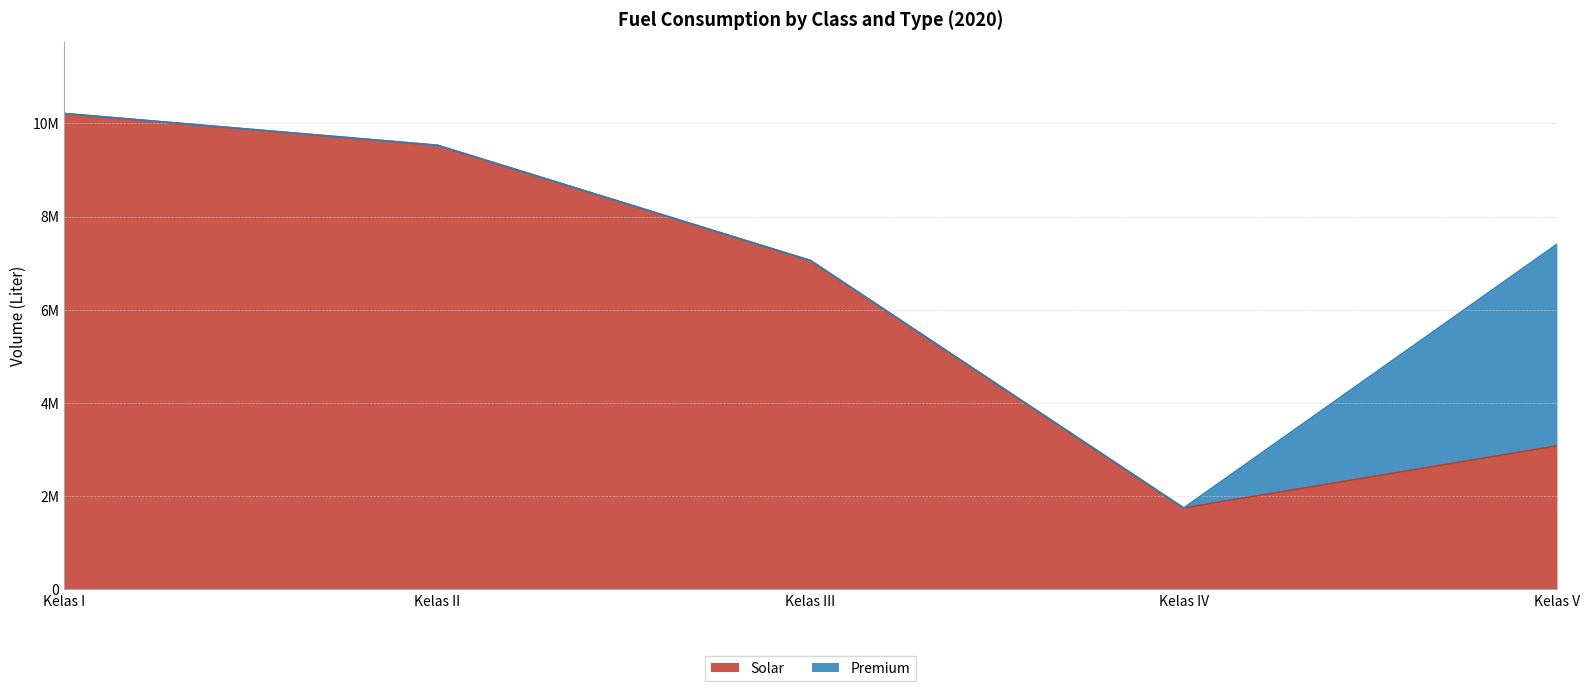

What is the value of the 1st point from the left?

10209325